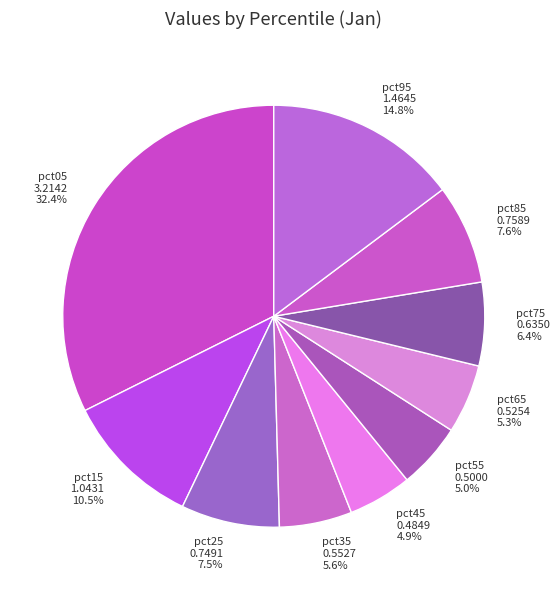

How many slices are in this pie chart?

10